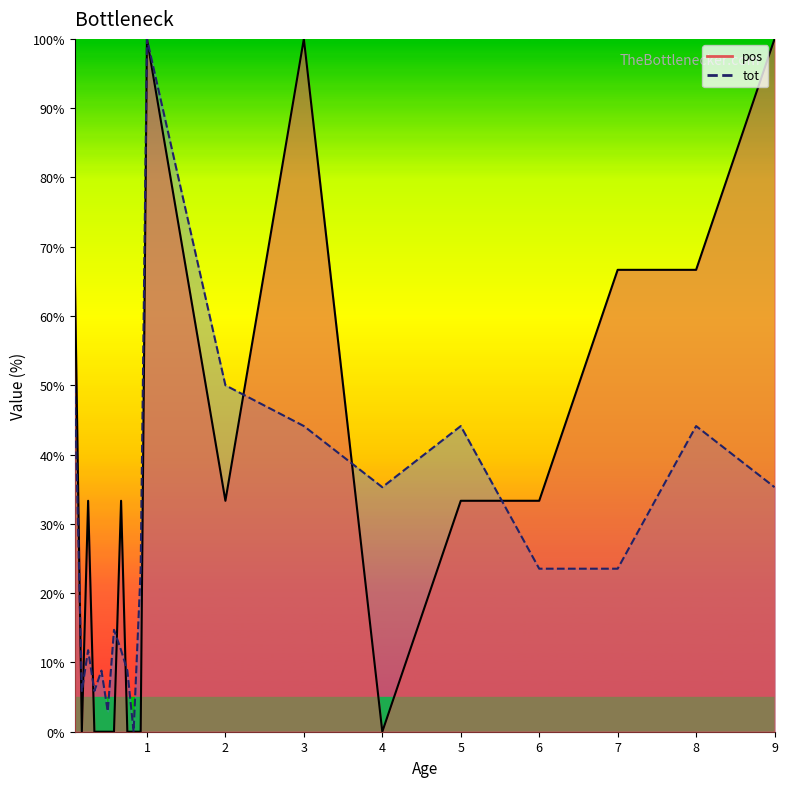

True or false: pos has more than 0 points higher than both neighbors.

True